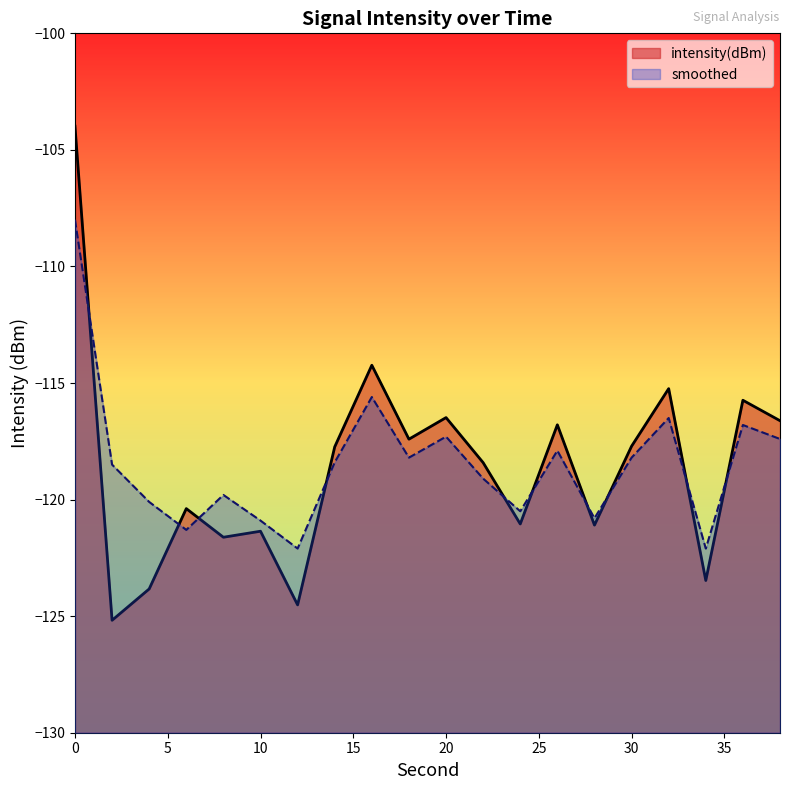

What is the lowest value of the smoothed series?

-122.1